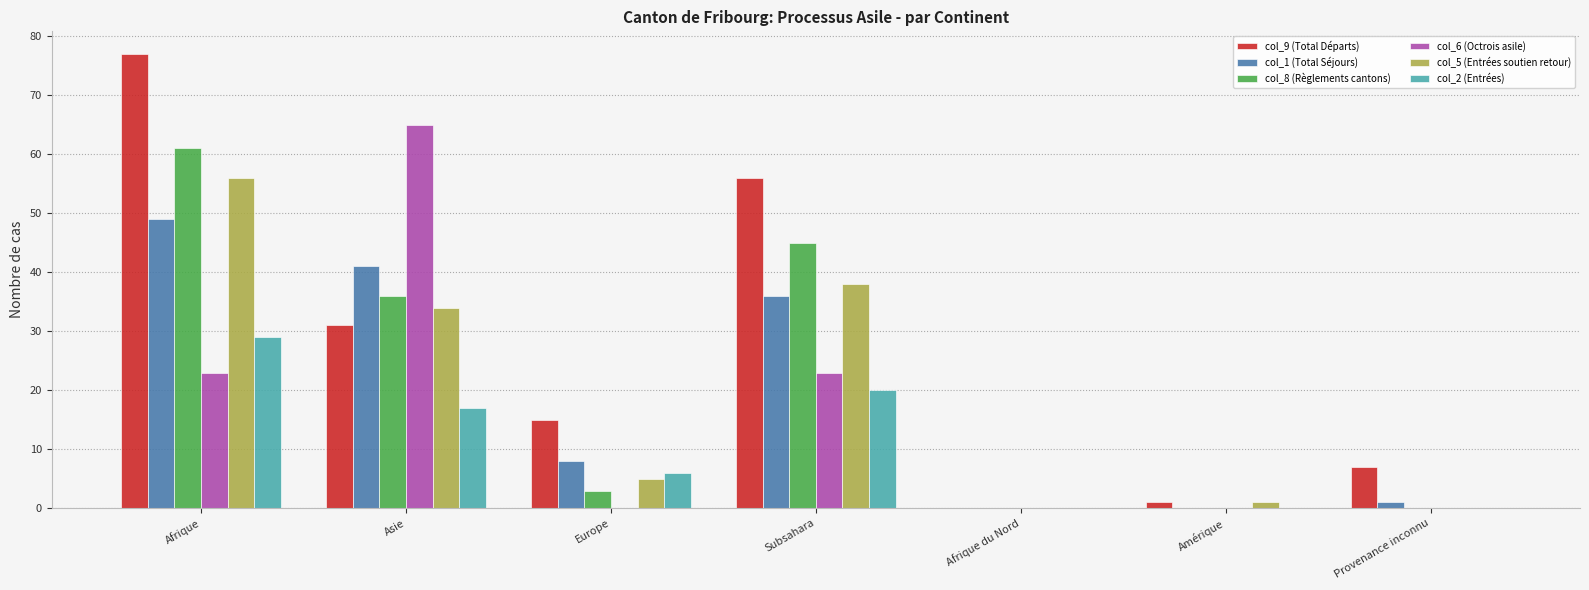

What is the sum of the col_9 (Total Départs) values at Afrique and Subsahara?

133